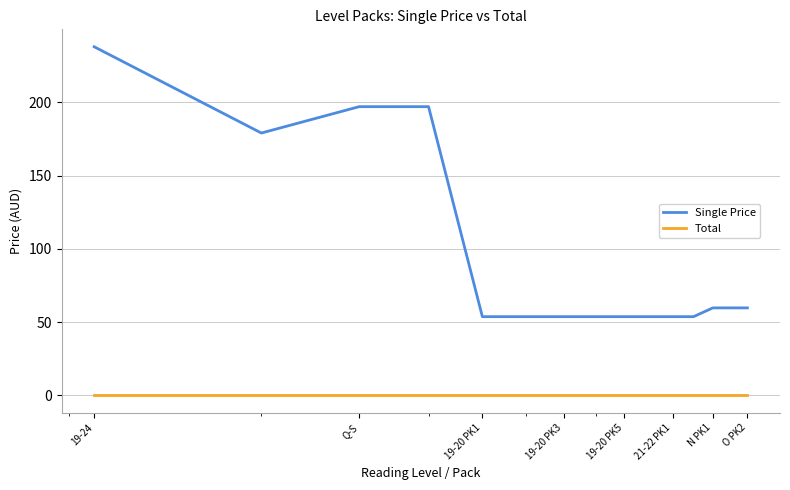

What is the sum of all Single Price values?

1420.0